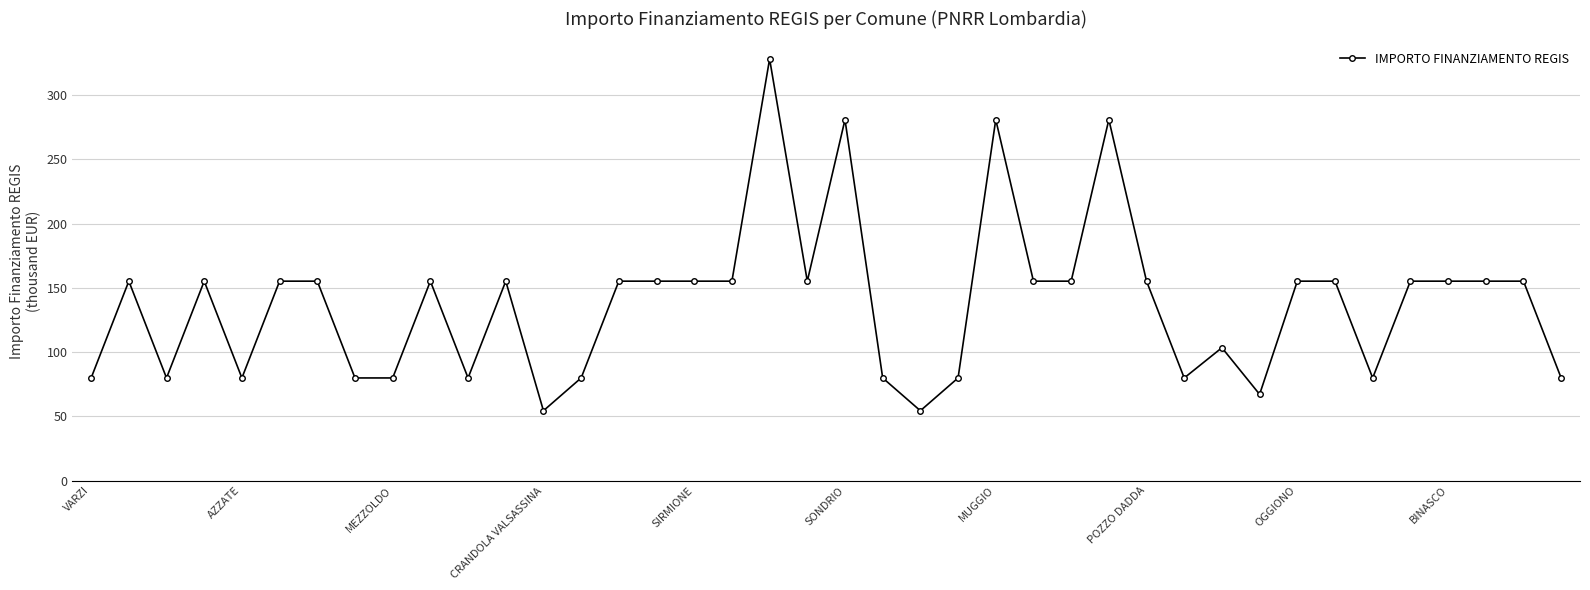

What is the difference between the second highest and minimum values?

226.5